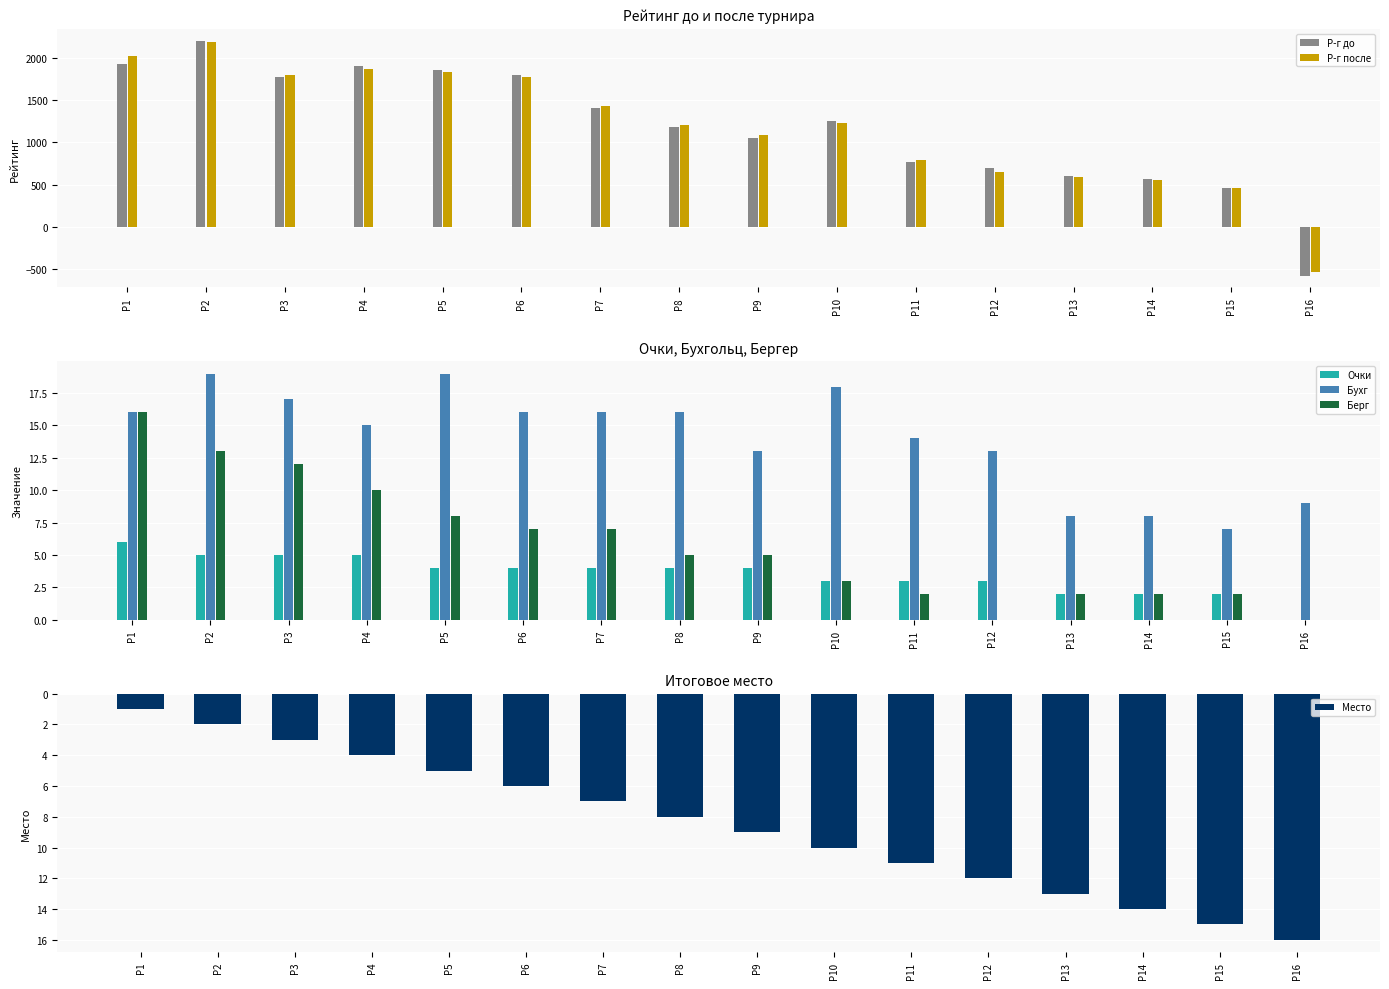

Reading left to right, list all the values displayed in this chart.

Р-г до: 1926	2204	1773	1902	1861	1800	1409	1187	1056	1252	771	693	598	567	458	-575
Р-г после: 2016	2188	1799	1864	1827	1776	1432	1200	1085	1230	786	653	588	561	456	-535
Очки: 6	5	5	5	4	4	4	4	4	3	3	3	2	2	2	0
Бухг: 16	19	17	15	19	16	16	16	13	18	14	13	8	8	7	9
Берг: 16	13	12	10	8	7	7	5	5	3	2	0	2	2	2	0
Место: 1	2	3	4	5	6	7	8	9	10	11	12	13	14	15	16